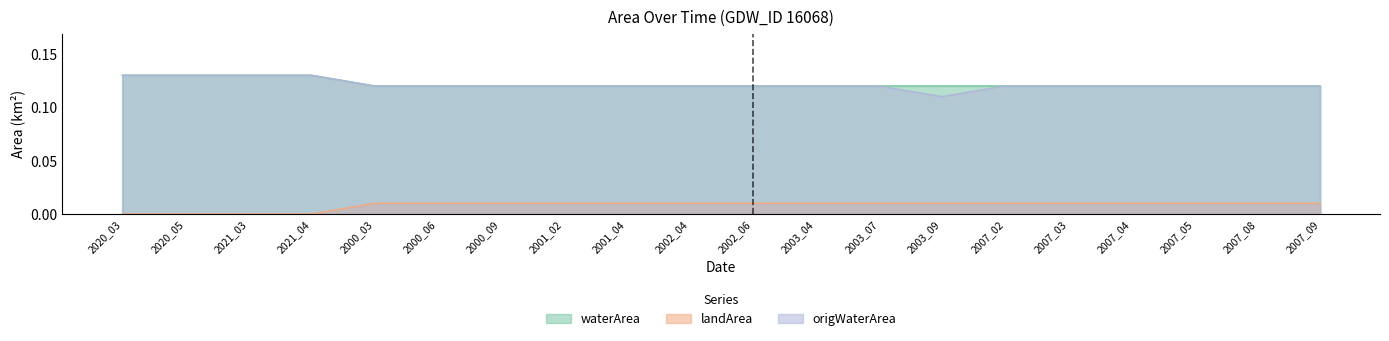

What is the label of the 3rd point from the right?

2007_05